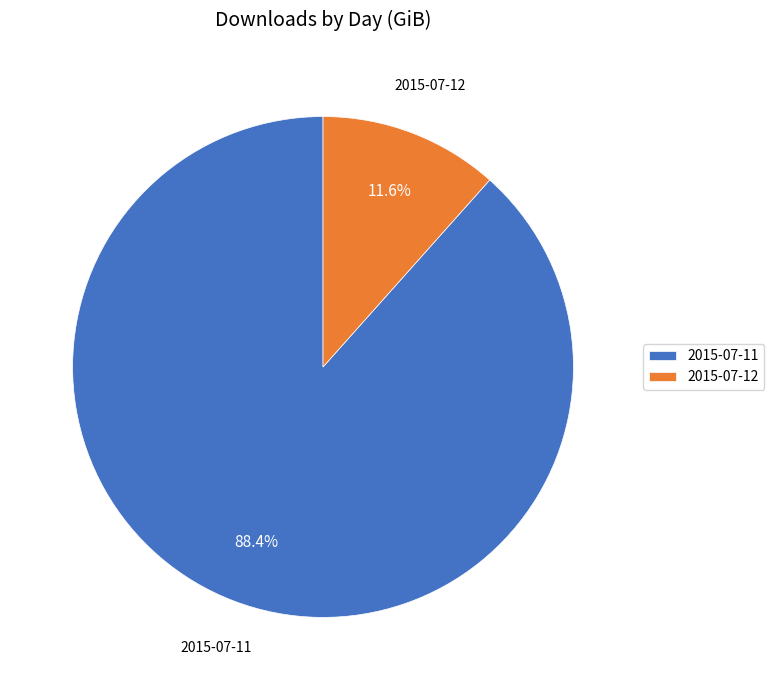

What portion of the pie excludes 2015-07-11?

11.6%